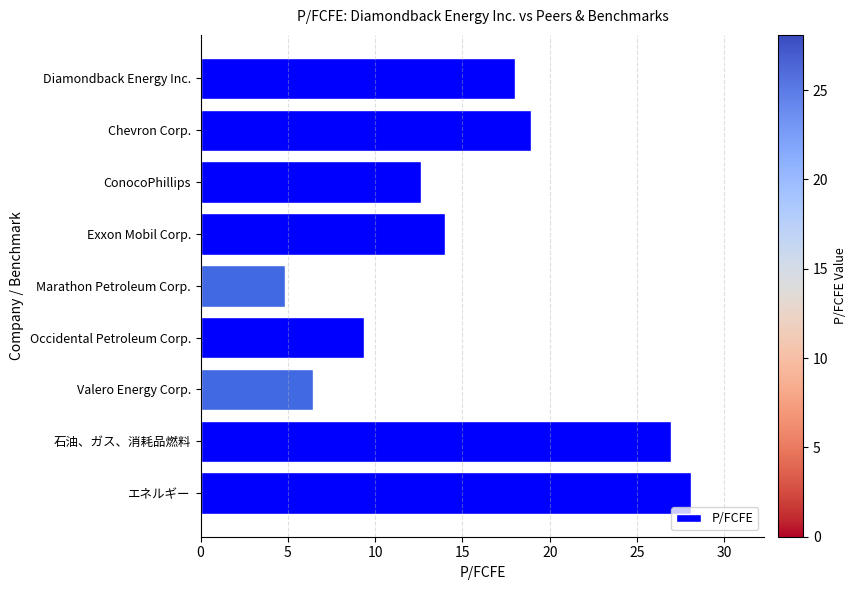

Rank the categories by value from lowest to highest.

Marathon Petroleum Corp., Valero Energy Corp., Occidental Petroleum Corp., ConocoPhillips, Exxon Mobil Corp., Diamondback Energy Inc., Chevron Corp., 石油、ガス、消耗品燃料, エネルギー